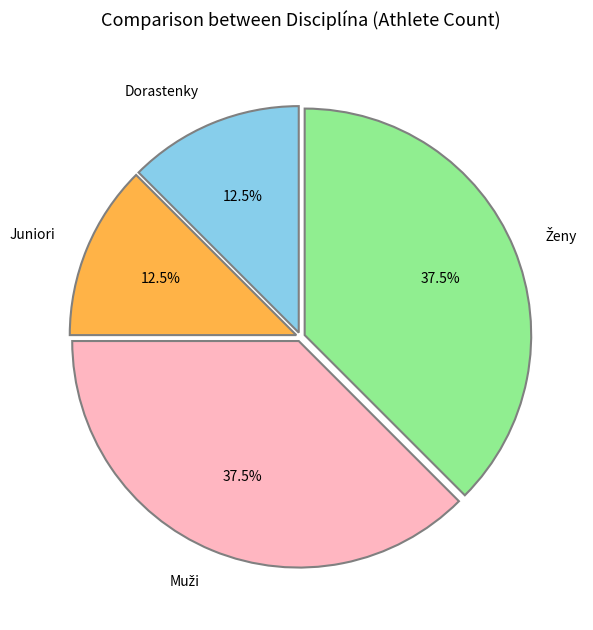

How much of the chart is everything except Juniori?

87.5%